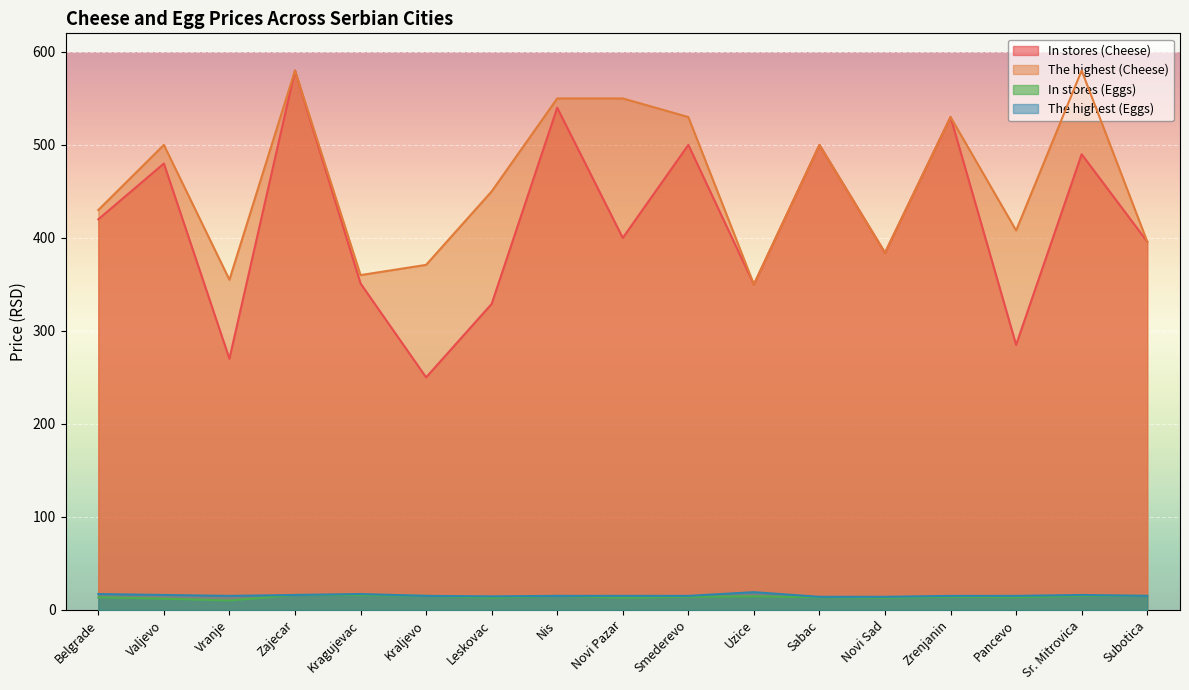

In In stores (Eggs), how many points are higher than both neighbors (excluding endpoints)?

4